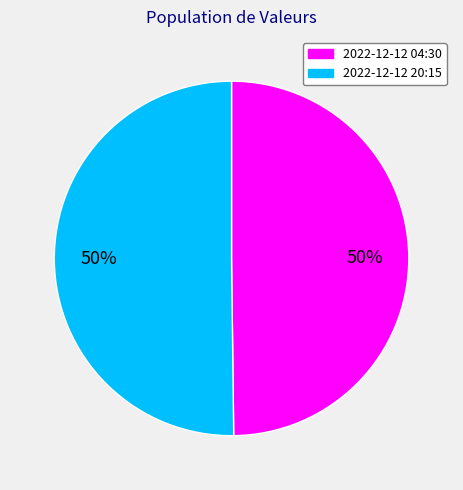

Is it true that 2022-12-12 04:30 is 50% of the pie?

True